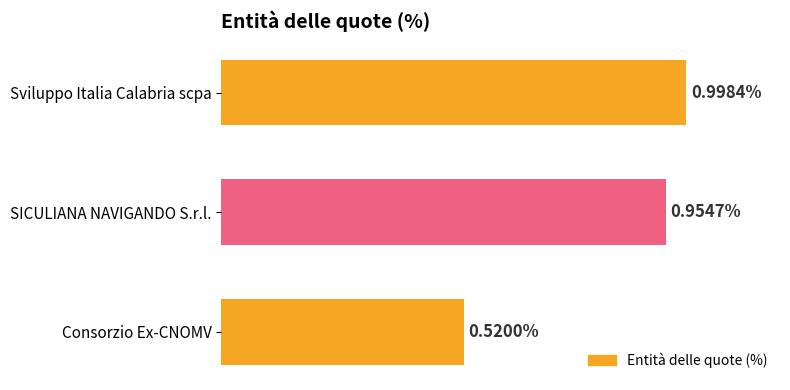

Between Consorzio Ex-CNOMV and Sviluppo Italia Calabria scpa, which is larger?

Sviluppo Italia Calabria scpa